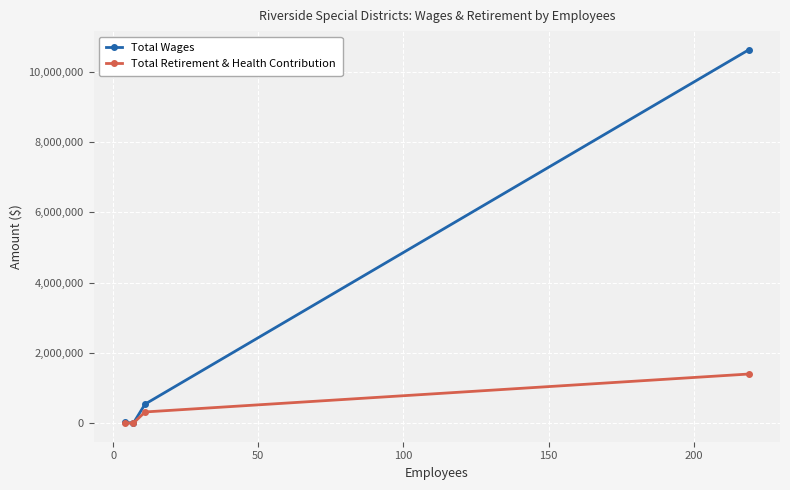

Which series has the widest spread of values?

Total Wages